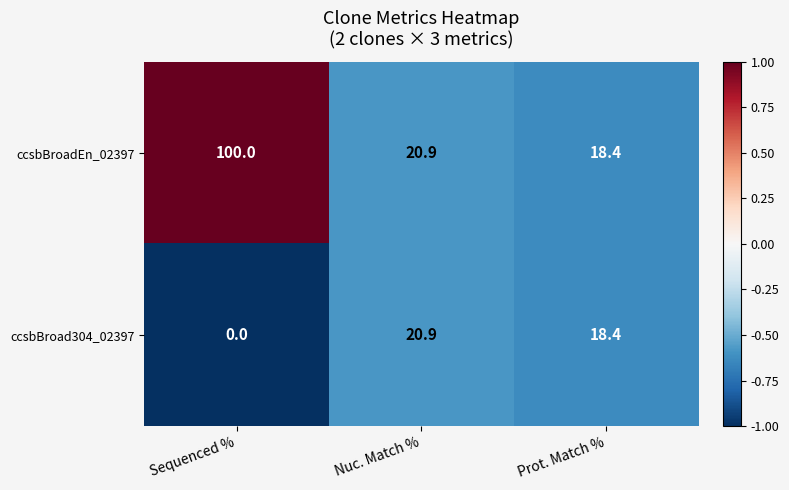

What is the difference between the highest and lowest values at Sequenced %?

100.0